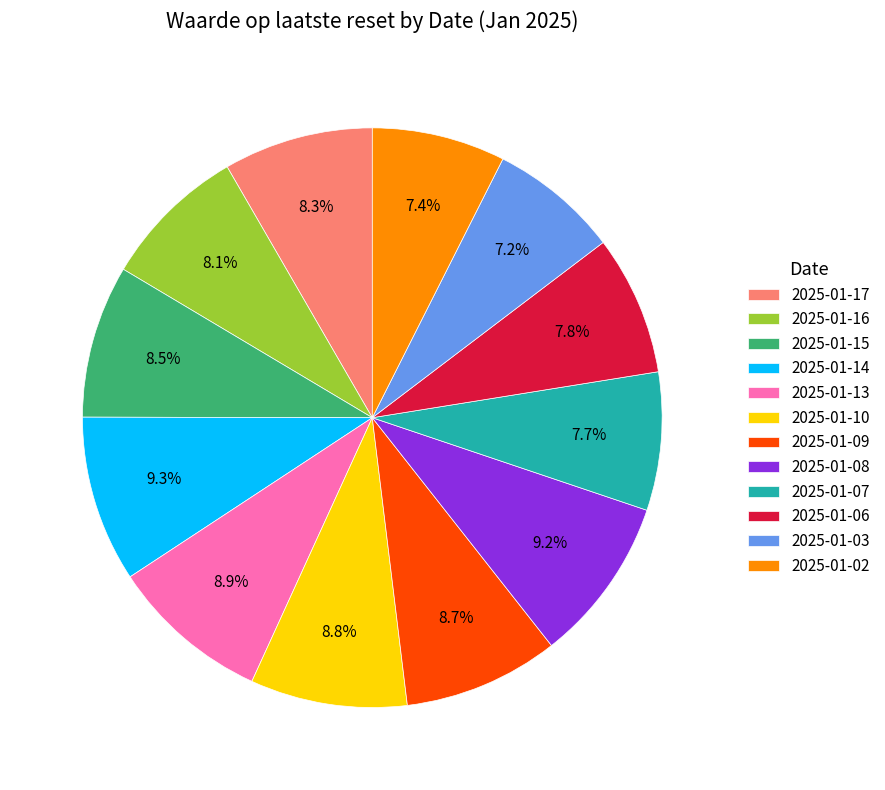

To the nearest percent, what portion does 2025-01-10 represent?

9%